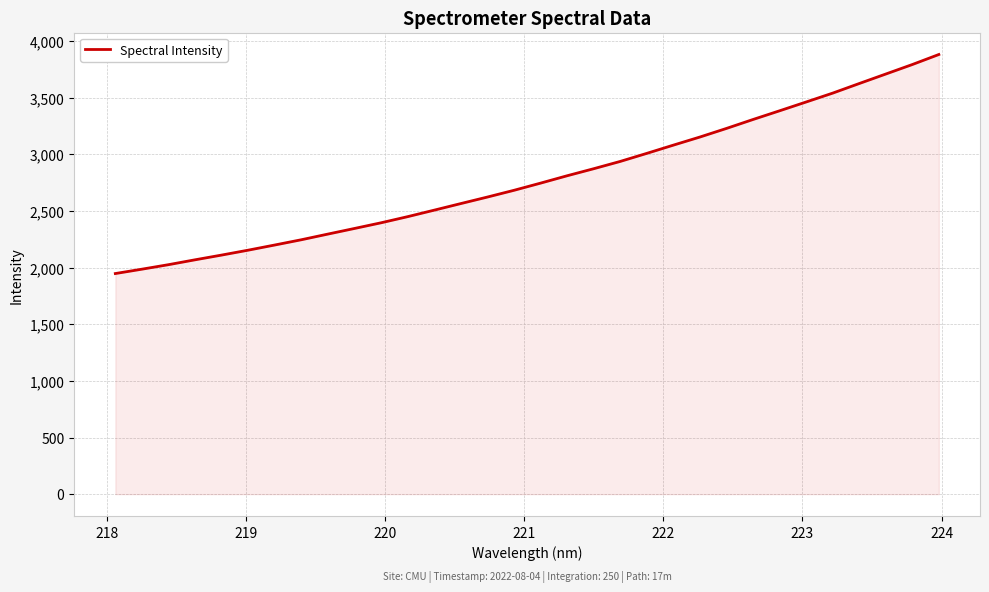

What is the smallest value displayed?

1947.7